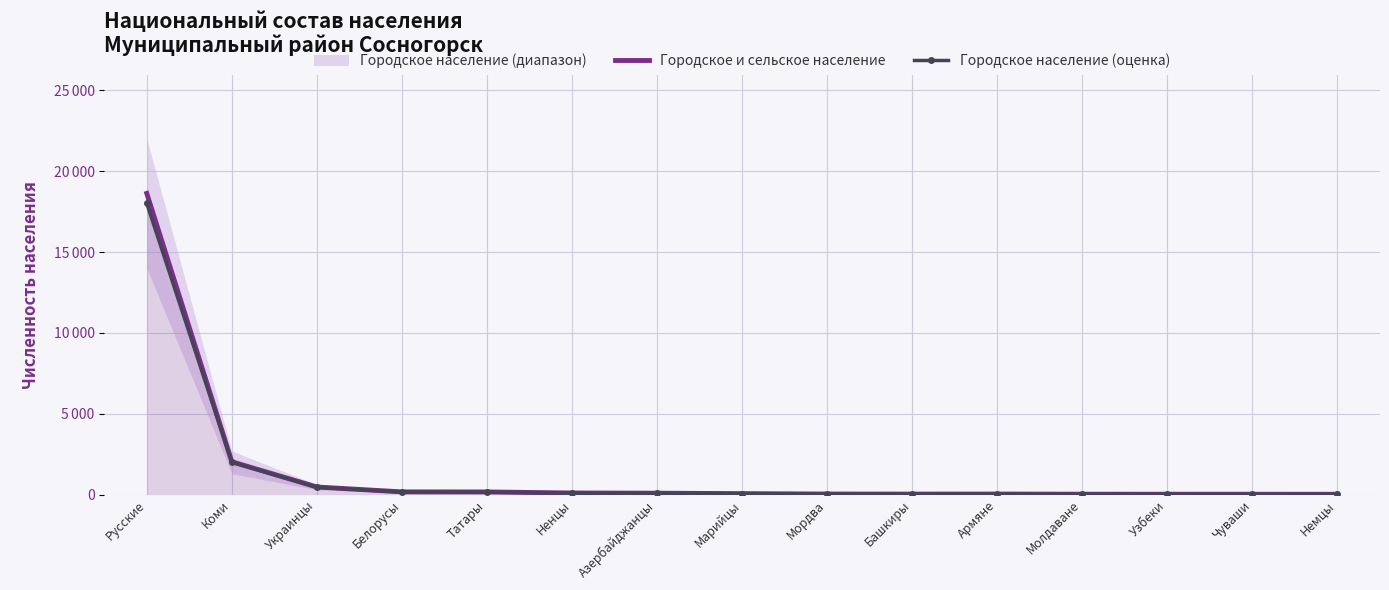

List the labels in order of Городское население (оценка) value, largest first.

Русские, Коми, Украинцы, Белорусы, Татары, Ненцы, Азербайджанцы, Марийцы, Мордва, Армяне, Башкиры, Молдаване, Узбеки, Чуваши, Немцы